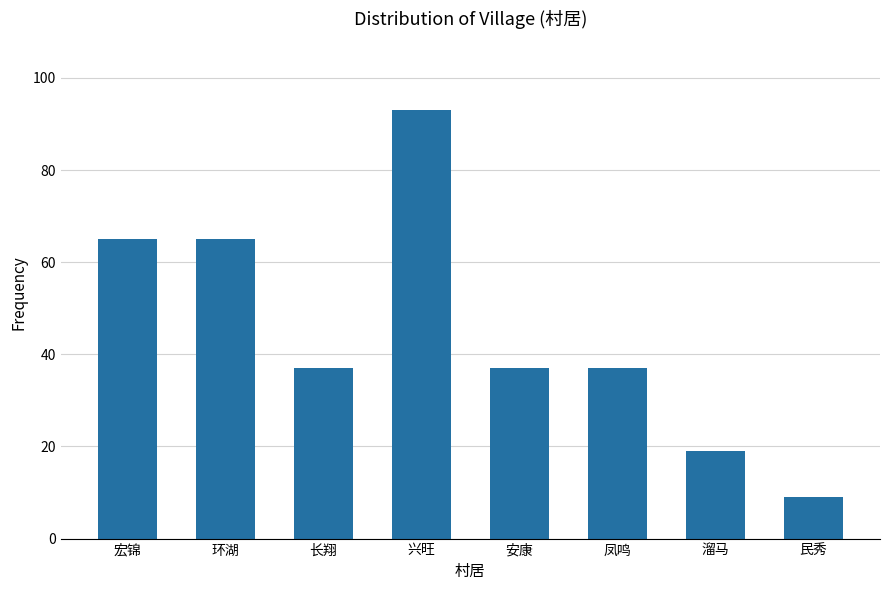

Which category has the highest value across all series?

兴旺